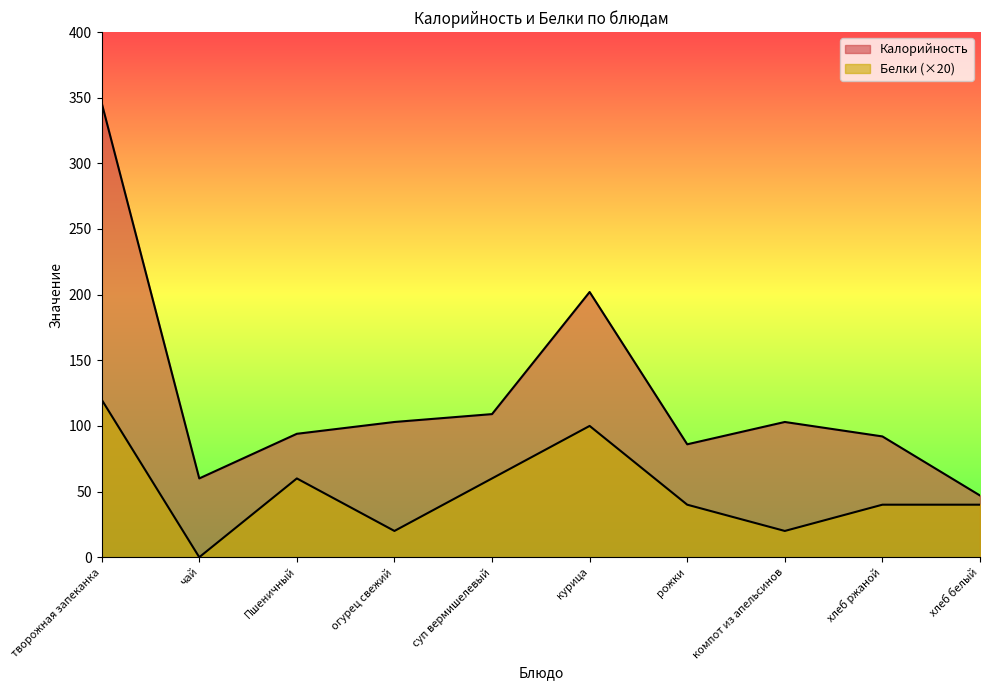

Reading right to left, transcribe all the data shown in this chart.

Калорийность: 47	92	103	86	202	109	103	94	60	346
Белки: 40	40	20	40	100	60	20	60	0	120